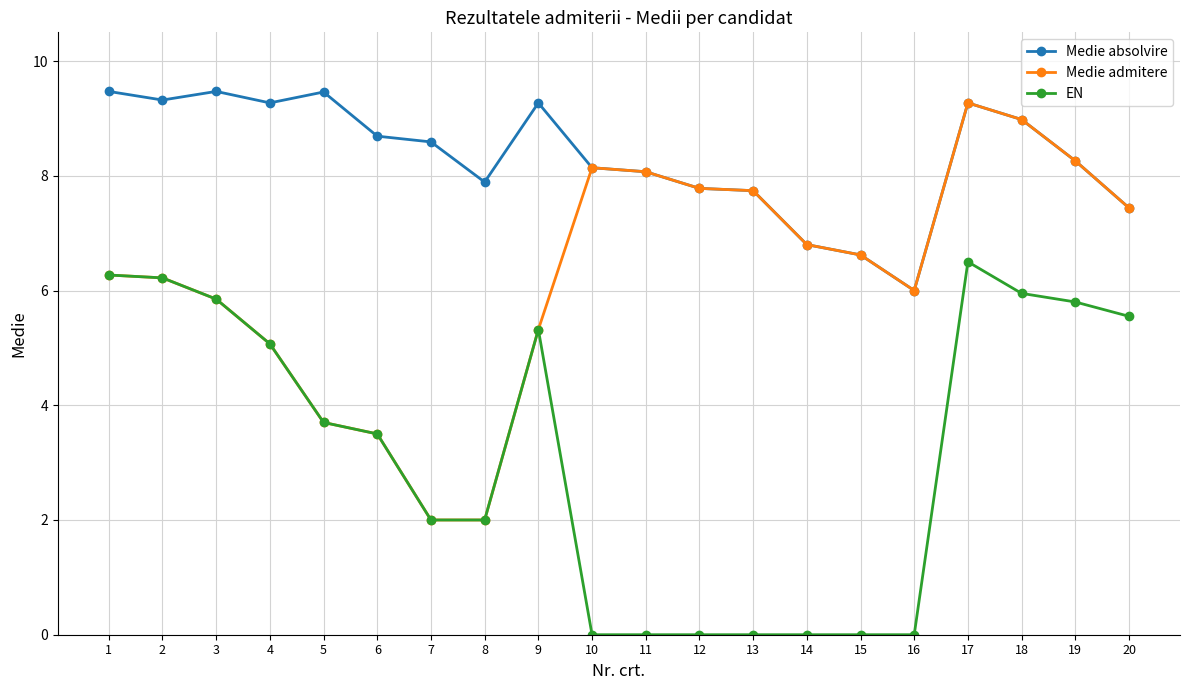

Which series has the largest range (max minus min)?

Medie admitere